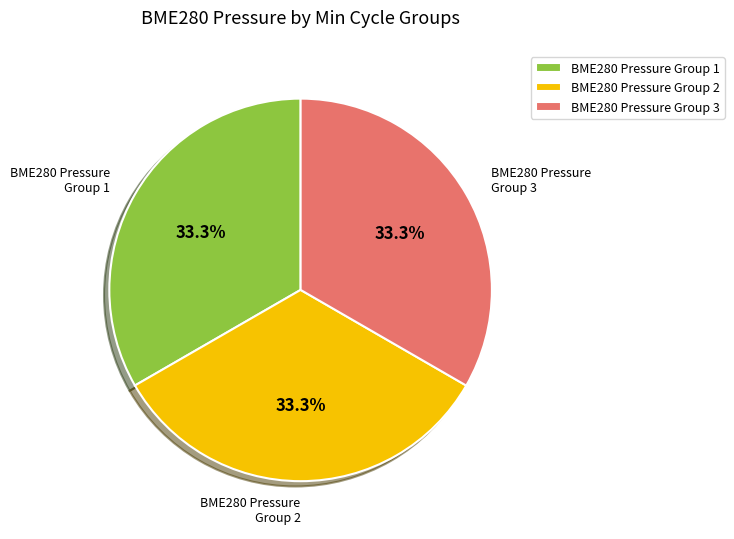

Combined, what portion of the pie is BME280 Pressure Group 2 and BME280 Pressure Group 3?

66.7%